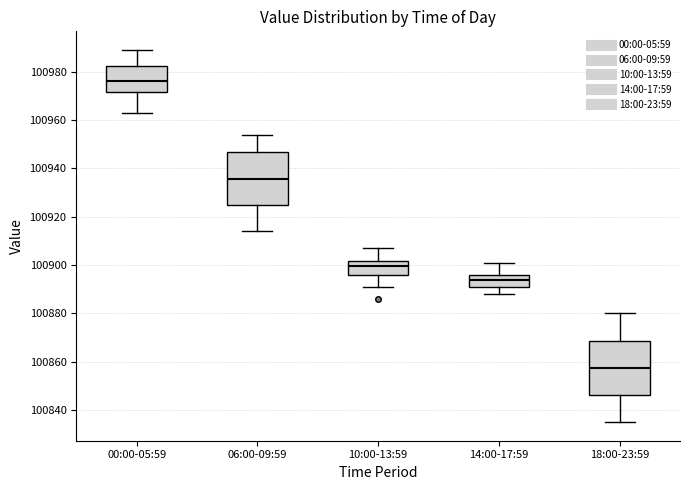

Reading left to right, read every box against the y-axis: the position of its median line, the range the box covers, and the ends of its whiskers. The values are not printed on the chart, so give them approximately, as read against the axis.

00:00-05:59: median 100976, box 100972 to 100982, whiskers 100964 to 100990
06:00-09:59: median 100936, box 100924 to 100946, whiskers 100914 to 100954
10:00-13:59: median 100900, box 100896 to 100902, whiskers 100892 to 100908
14:00-17:59: median 100894, box 100892 to 100896, whiskers 100888 to 100902
18:00-23:59: median 100858, box 100846 to 100868, whiskers 100836 to 100880